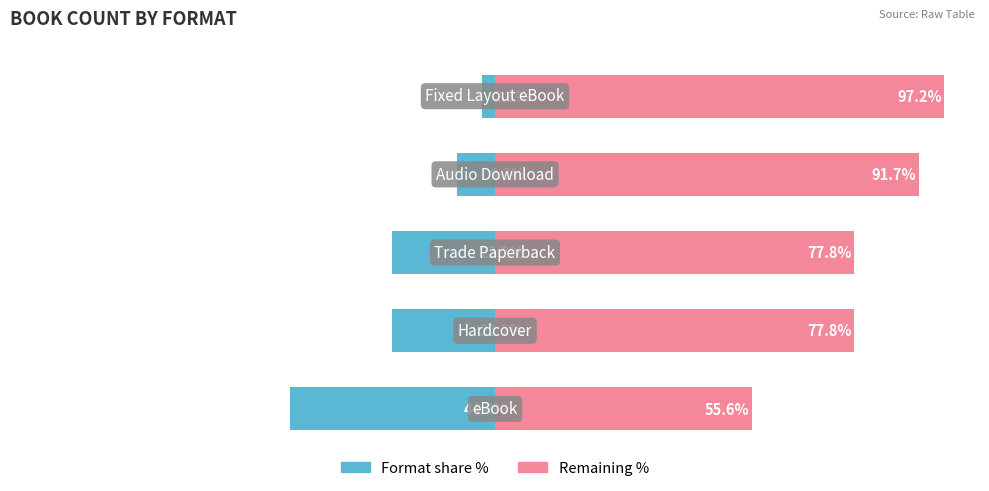

How many bars are there in total?

10